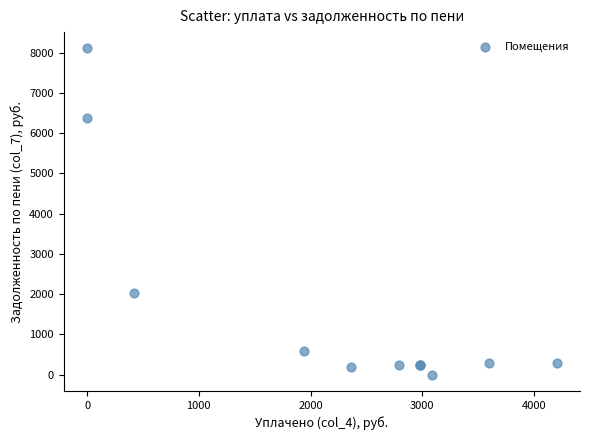

What Y value in the scatter plot is closest to 4053?

2029.0